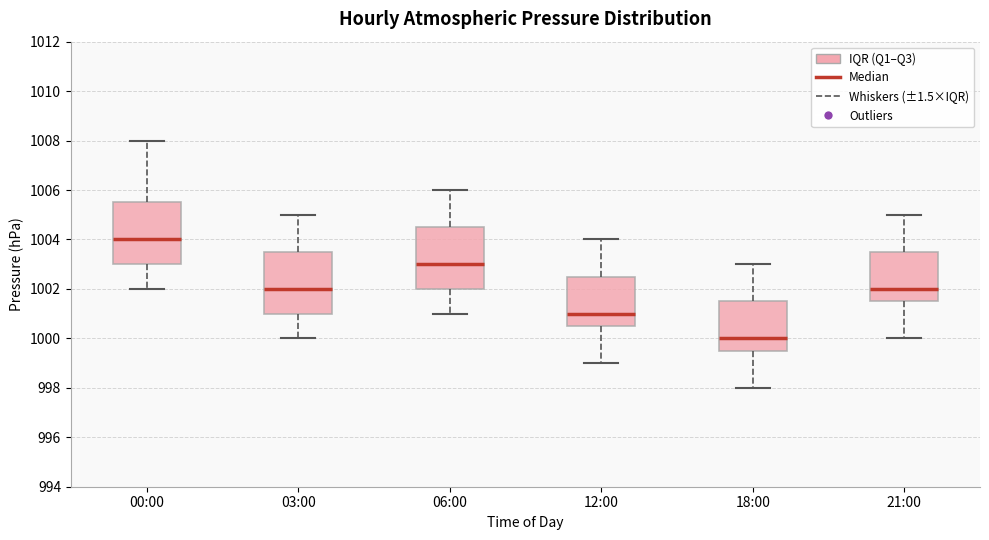

Reading left to right, read every box against the y-axis: the position of its median line, the range the box covers, and the ends of its whiskers. The values are not printed on the chart, so give them approximately, as read against the axis.

00:00: median 1004.0, box 1003.0 to 1005.6, whiskers 1002.0 to 1008.0
03:00: median 1002.0, box 1001.0 to 1003.6, whiskers 1000.0 to 1005.0
06:00: median 1003.0, box 1002.0 to 1004.6, whiskers 1001.0 to 1006.0
12:00: median 1001.0, box 1000.6 to 1002.6, whiskers 999.0 to 1004.0
18:00: median 1000.0, box 999.6 to 1001.6, whiskers 998.0 to 1003.0
21:00: median 1002.0, box 1001.6 to 1003.6, whiskers 1000.0 to 1005.0